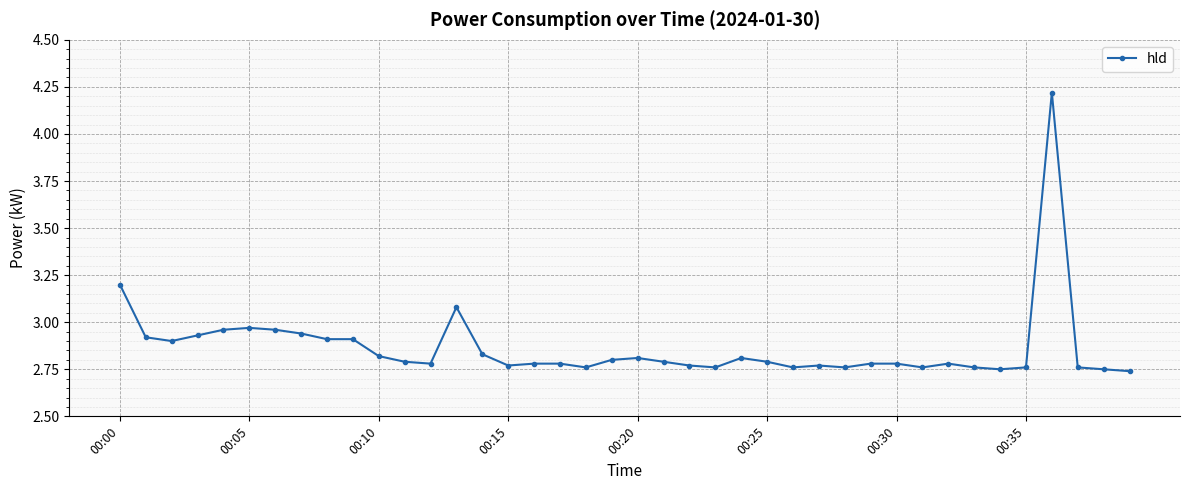

True or false: the data has more than 0 interior local peaks.

True